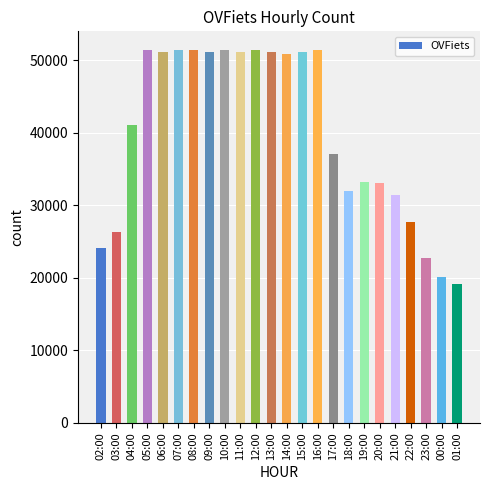

Is it true that the value at 18:00 is 7496?

False